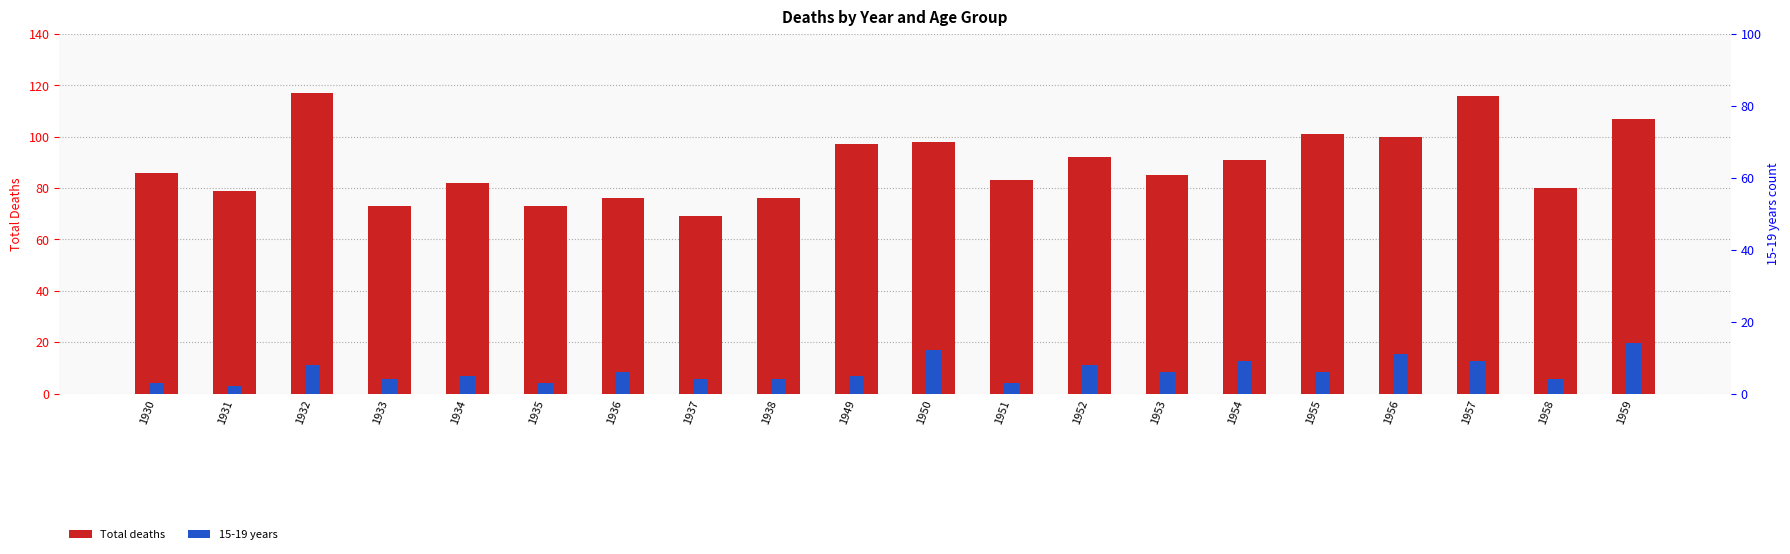

At which label is 15-19 years closest to 8?

1932